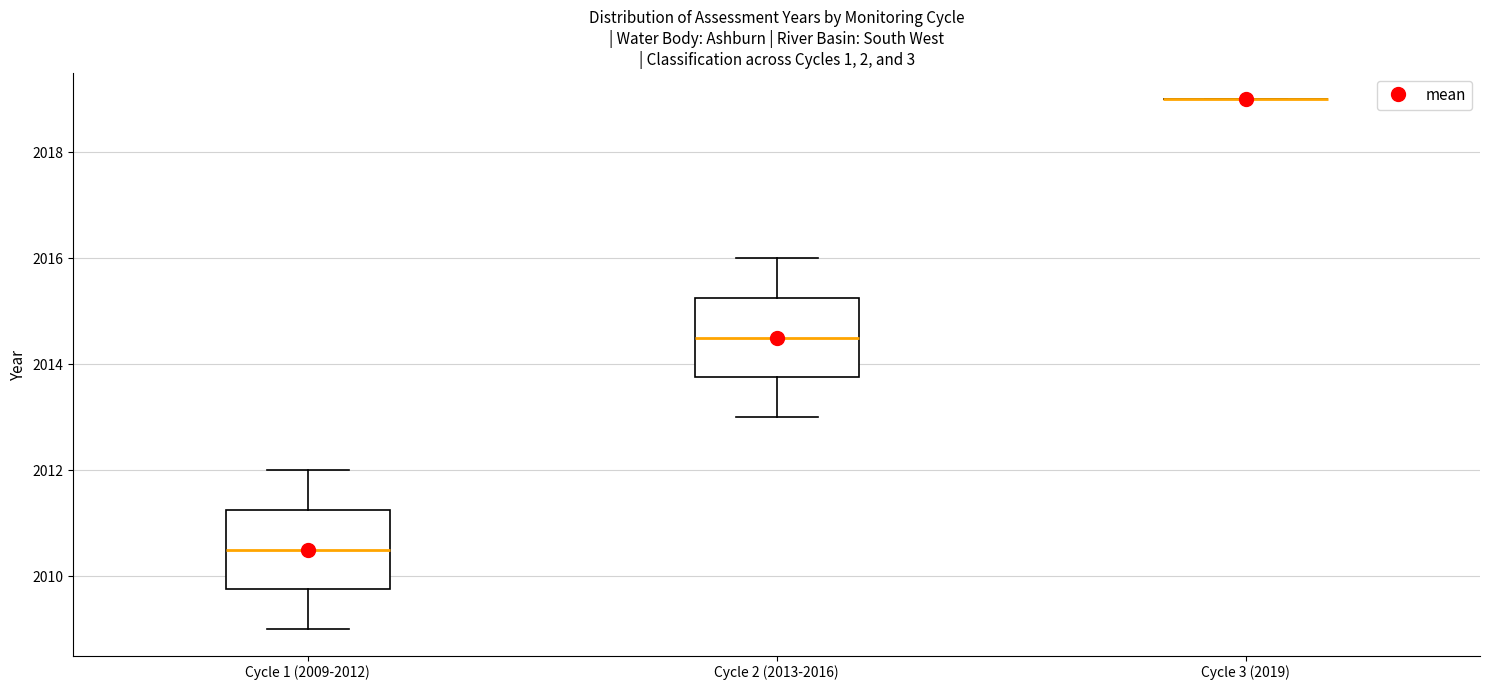

Reading left to right, transcribe this box plot: for each box, give where its median line is, the range the box spans, and where its two whiskers end, as read against the y-axis. The values are not printed on the chart, so give them approximately, as read against the axis.

Cycle 1 (2009-2012): median 2010.6, box 2009.8 to 2011.2, whiskers 2009.0 to 2012.0
Cycle 2 (2013-2016): median 2014.6, box 2013.8 to 2015.2, whiskers 2013.0 to 2016.0
Cycle 3 (2019): box collapsed to a line at 2019.0, whiskers 2019.0 to 2019.0